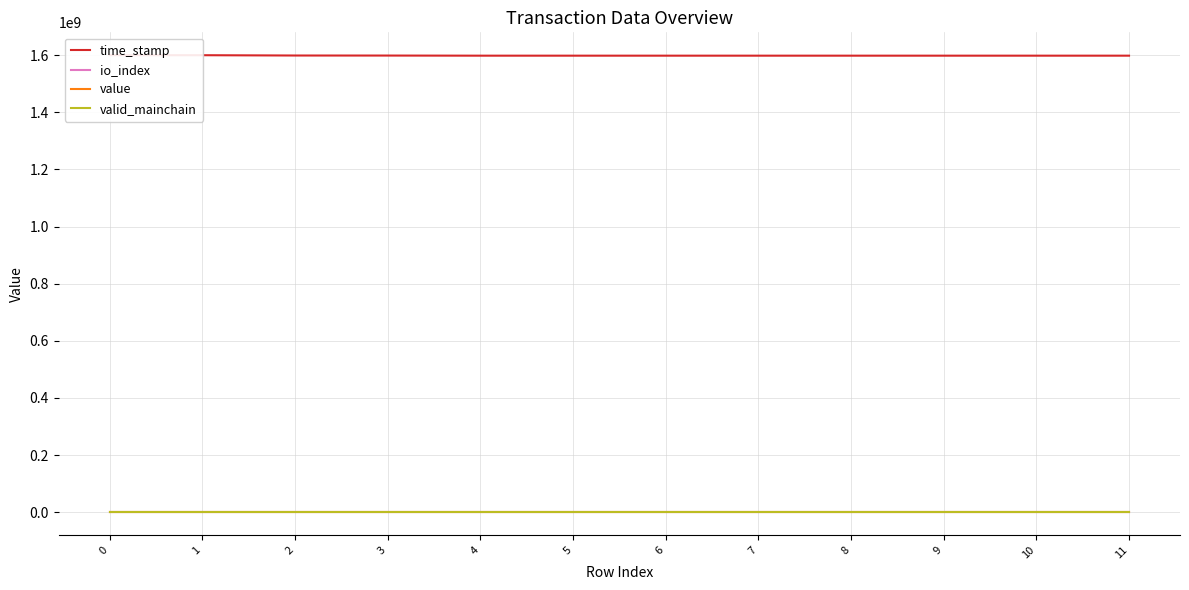

What is the value of the io_index point at the 8th from the left?

1.0